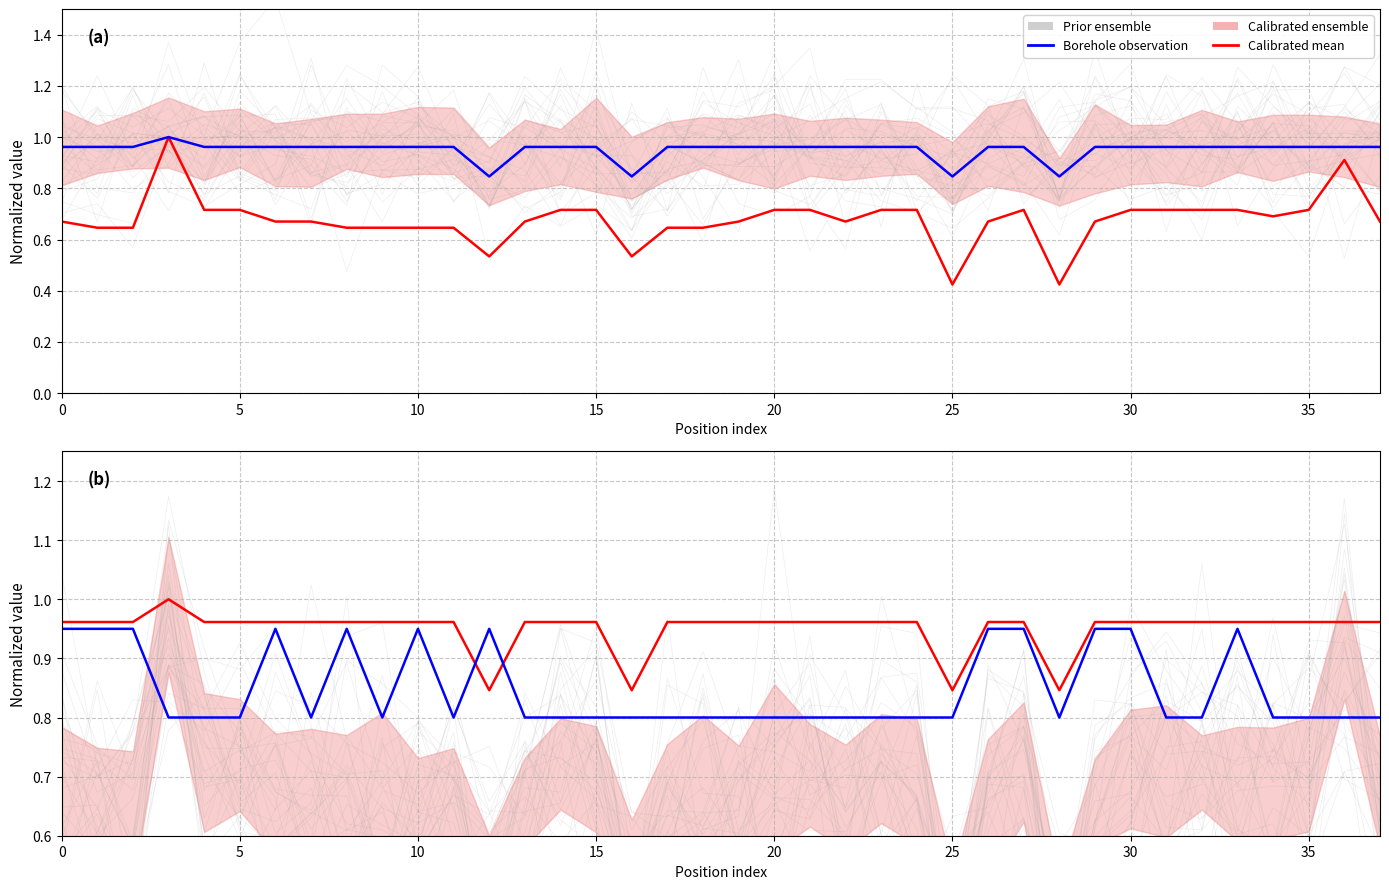

How many Calibrated mean values are between 0 and 1?

38